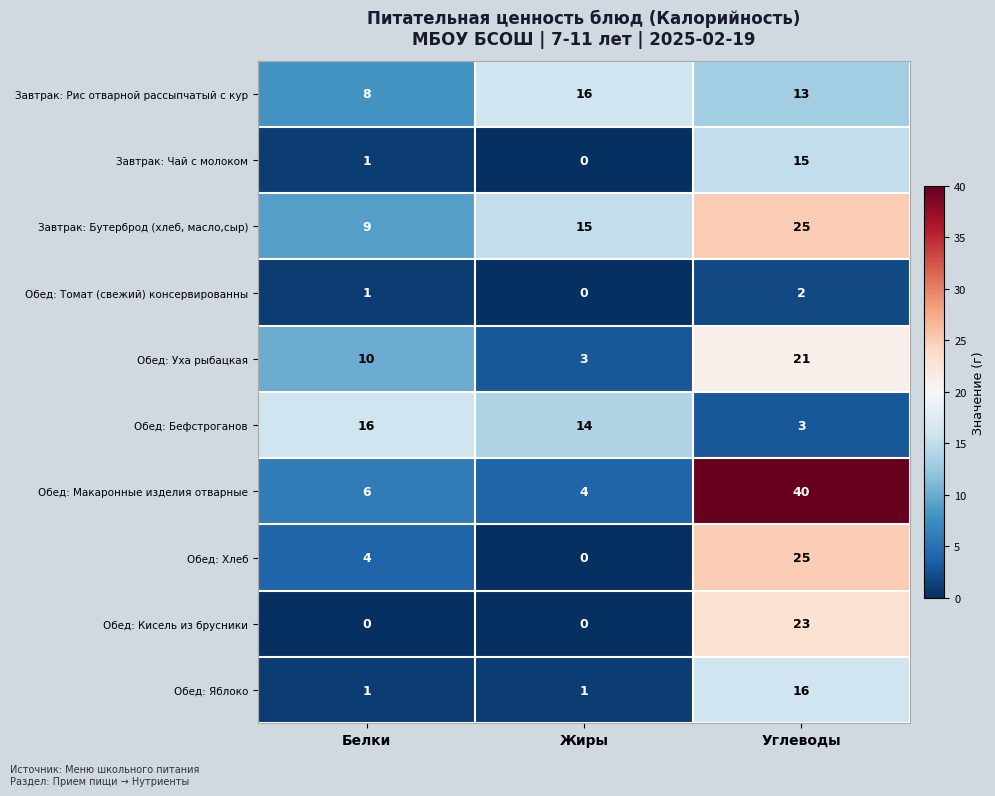

At which category is the sum across all series the highest?

Углеводы